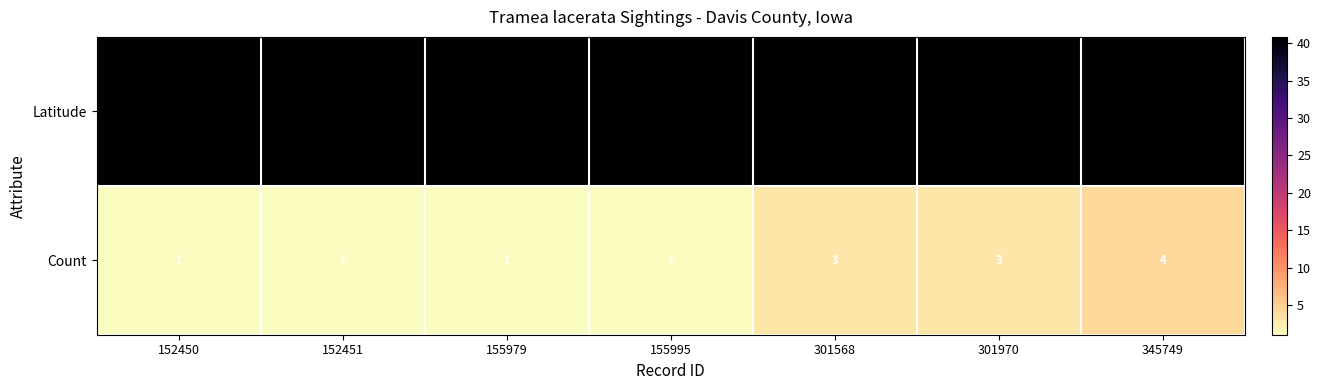

How many series are shown in this chart?

2